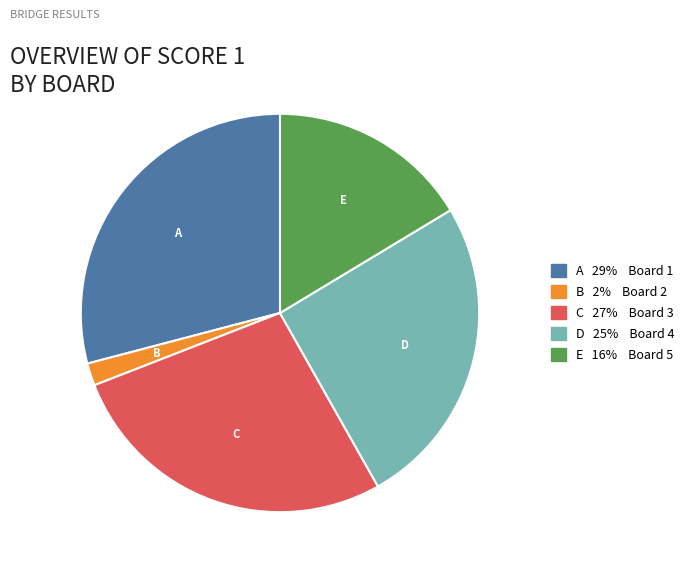

Is there a majority slice in this chart?

No